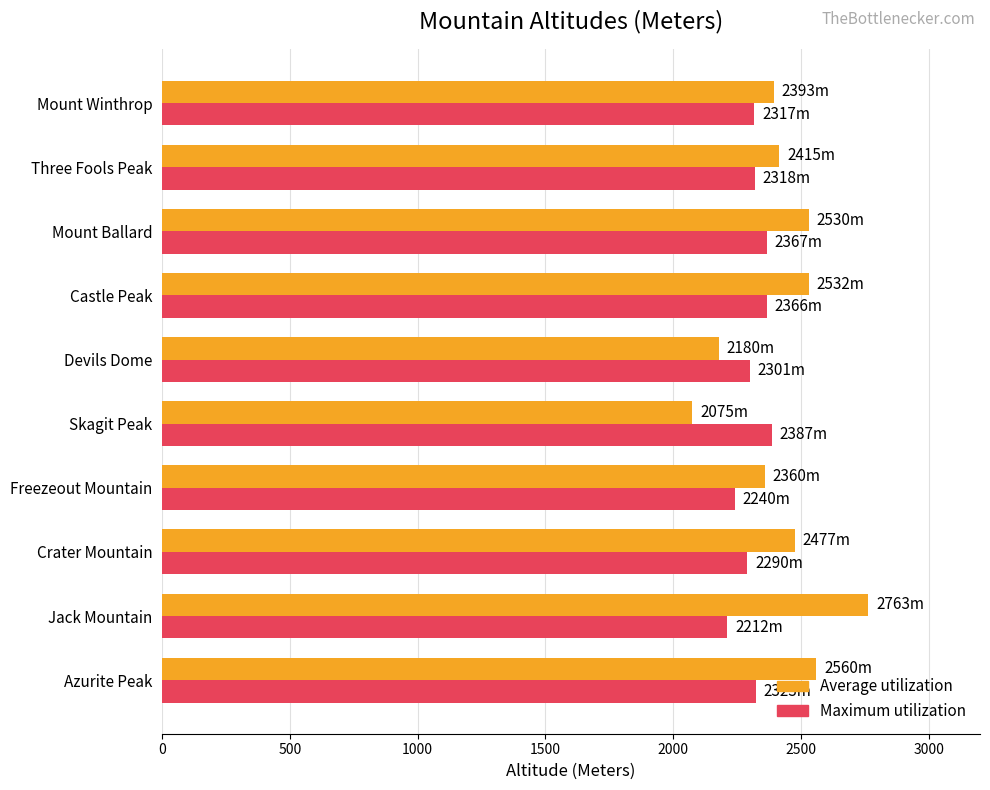

Which series has the largest range (max minus min)?

Average utilization